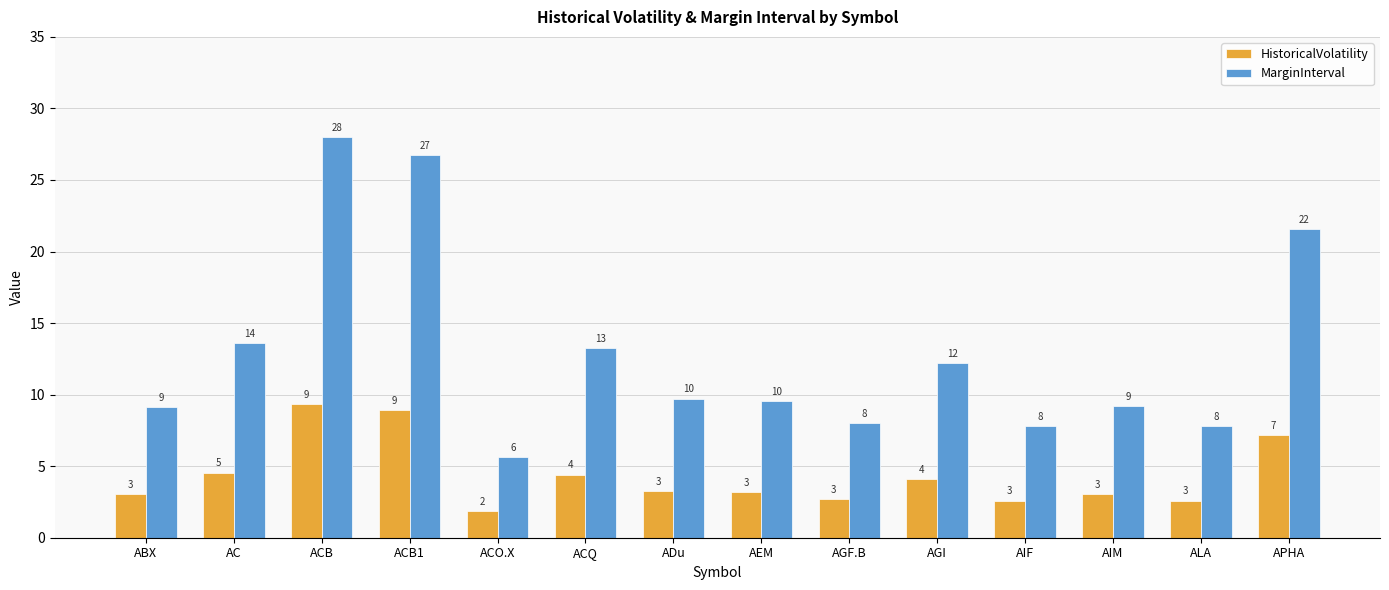

What are all the series names shown in the legend?

HistoricalVolatility, MarginInterval